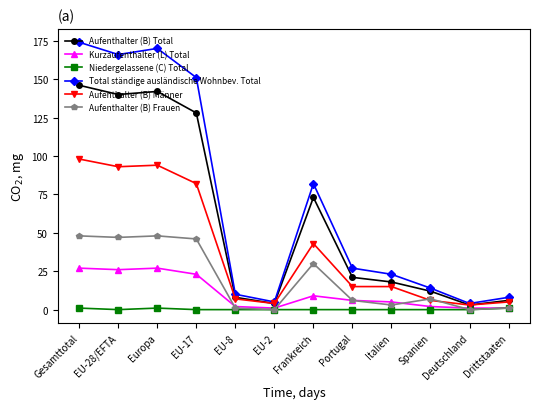

What is the label of the 5th point from the left?

EU-8